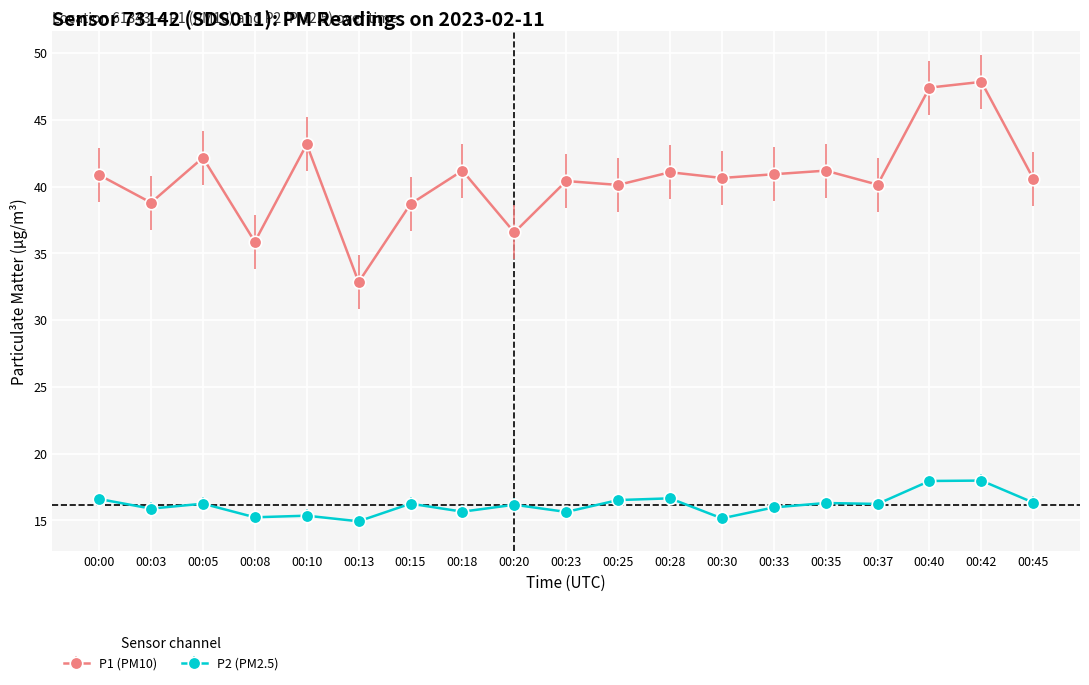

At which category does P1 (PM10) reach its first local peak?

00:05